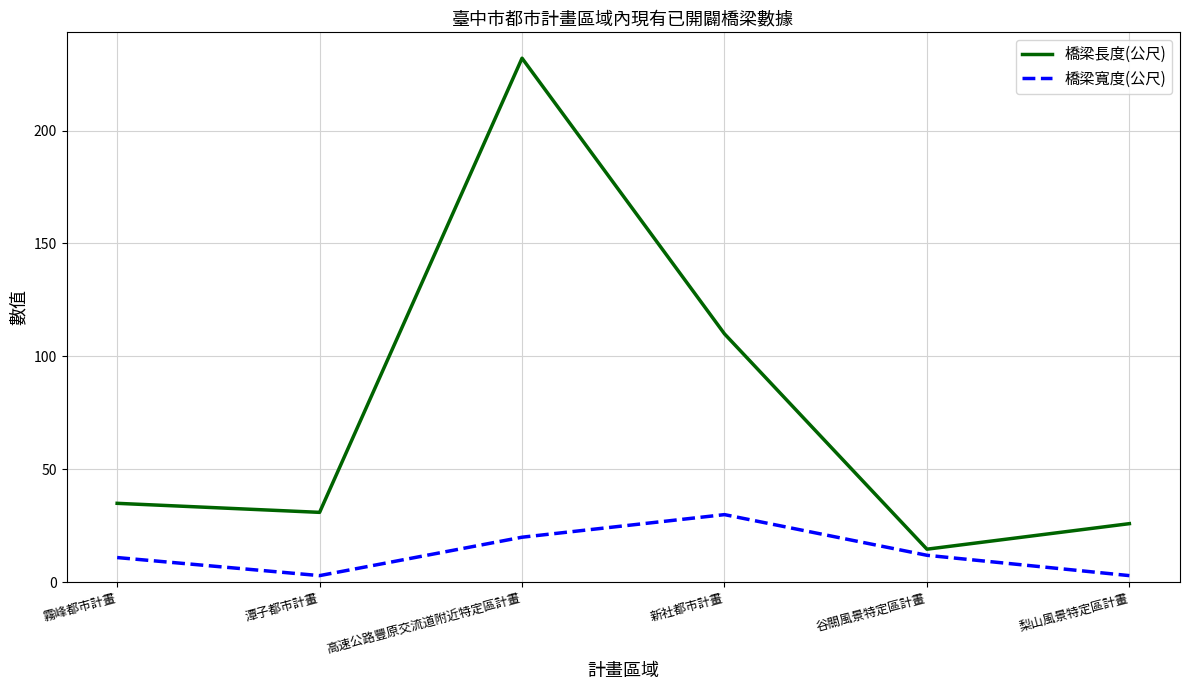

Between 潭子都市計畫 and 高速公路豐原交流道附近特定區計畫, which series saw the biggest shift?

橋梁長度(公尺)